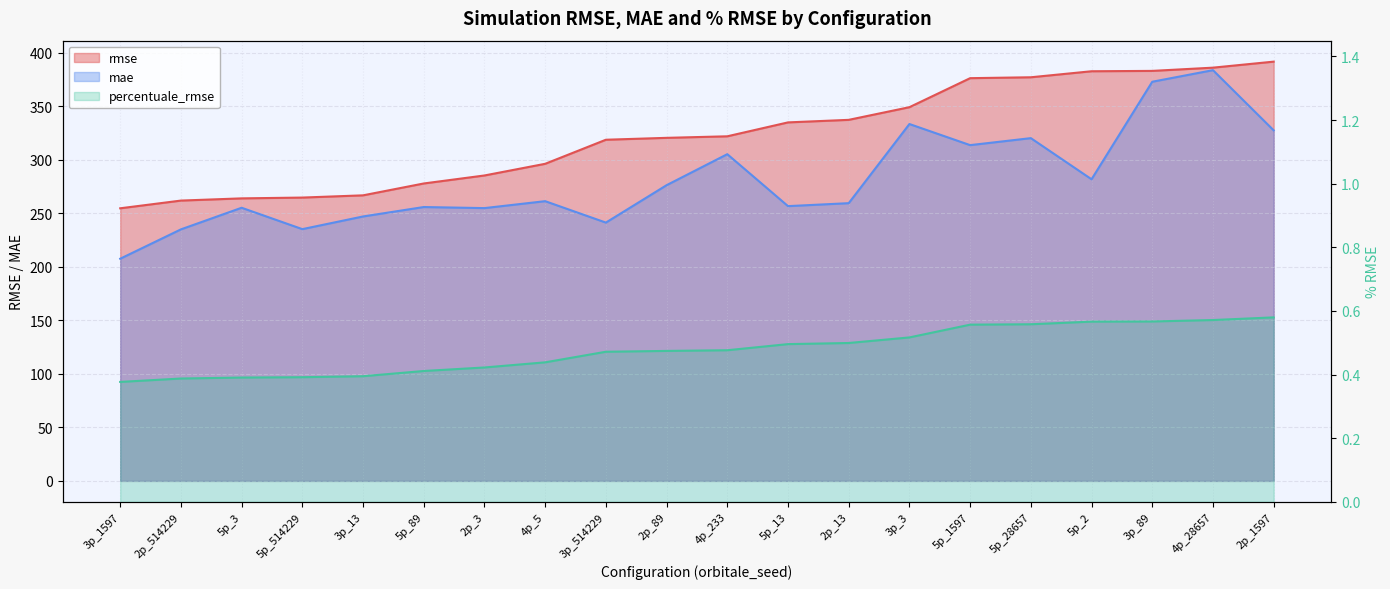

At which category does the chart reach its peak across all series?

2p_1597